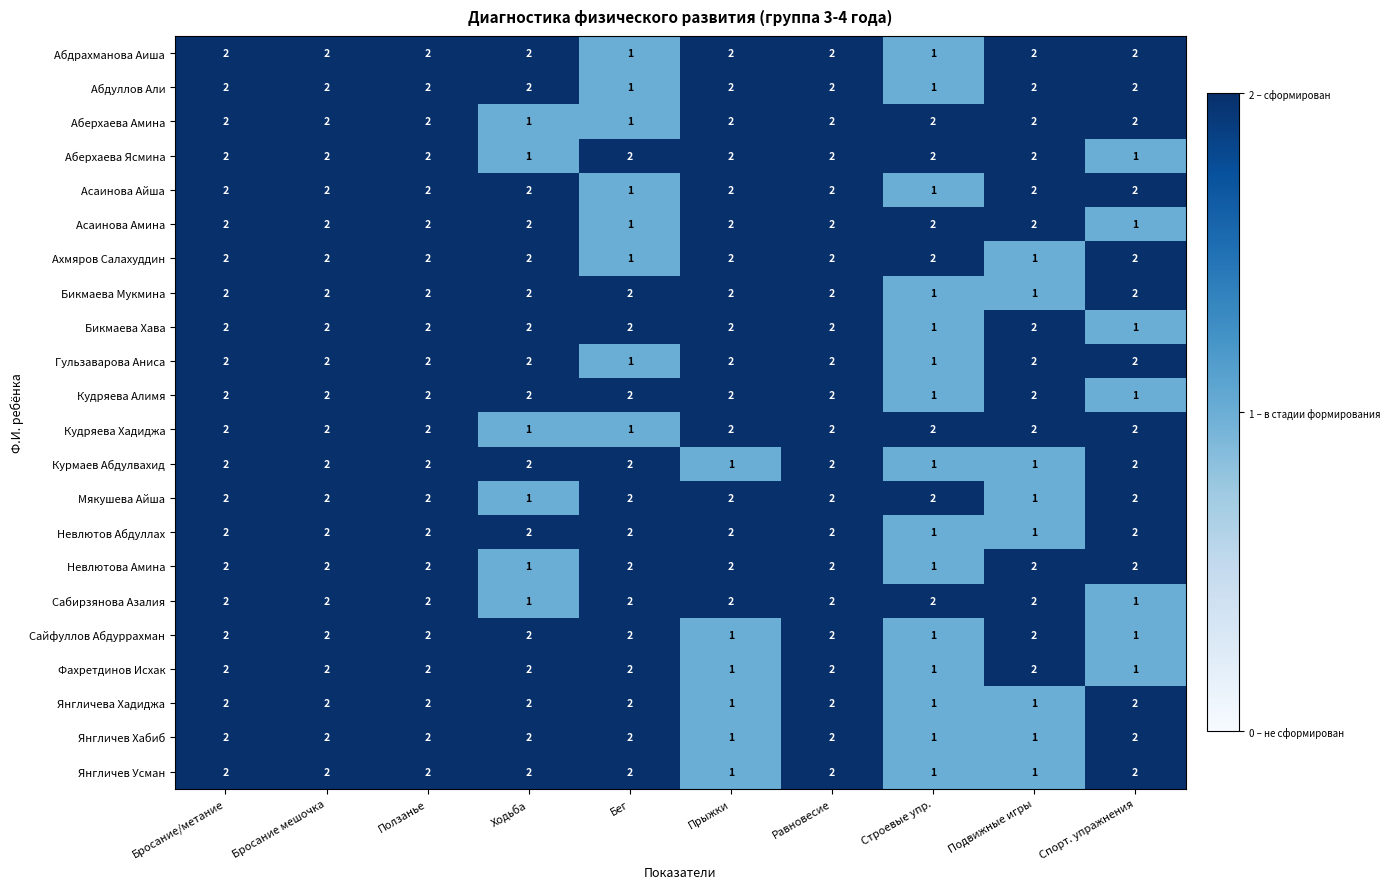

What is the total value across all series at Ползанье?

44